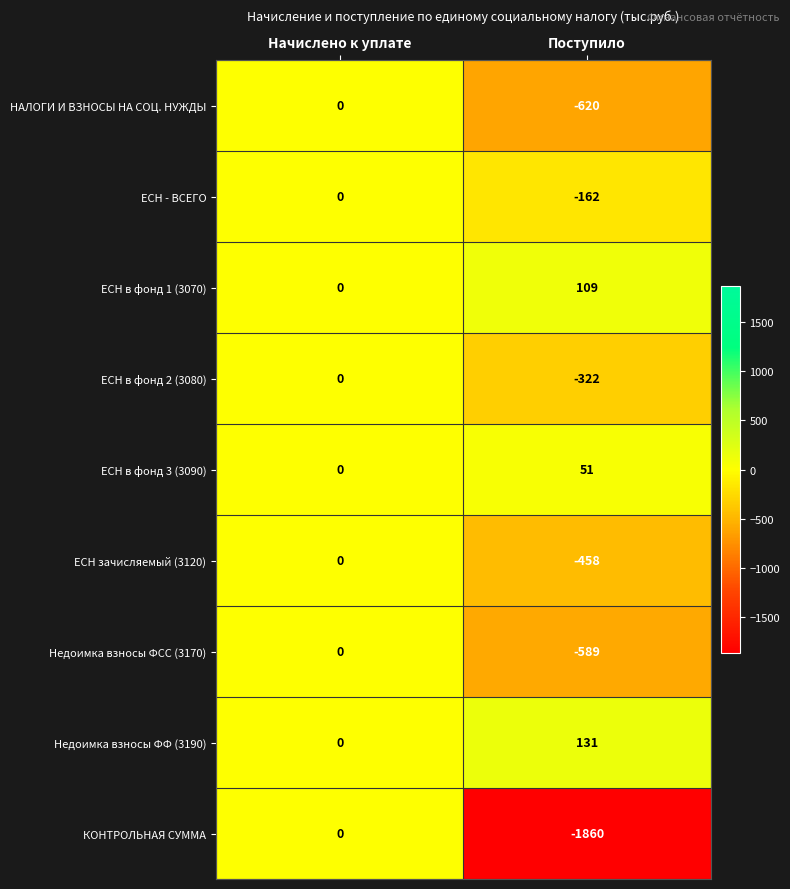

At which label is КОНТРОЛЬНАЯ СУММА closest to -930?

Начислено к уплате